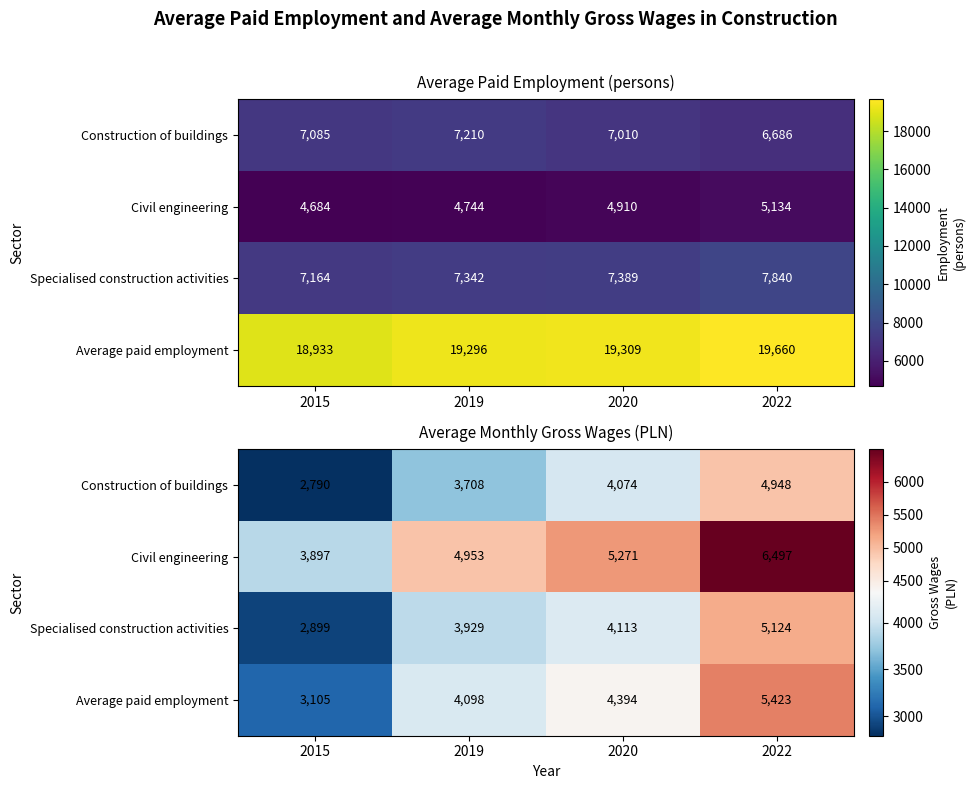

Which series has the largest range (max minus min)?

Civil engineering